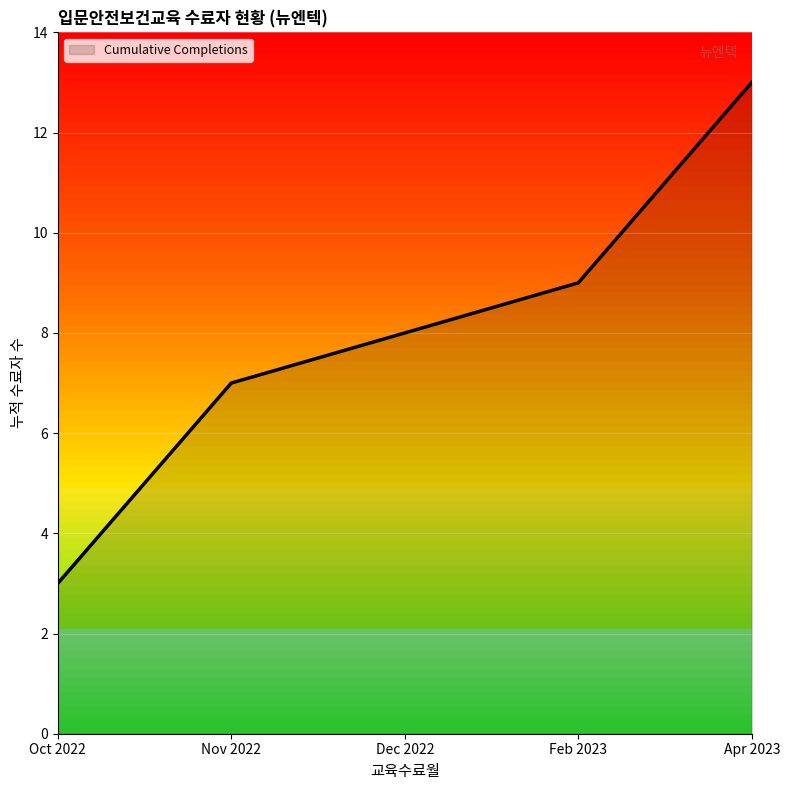

Approximately how many times larger is the value at Oct 2022 compared to Nov 2022?

0.4